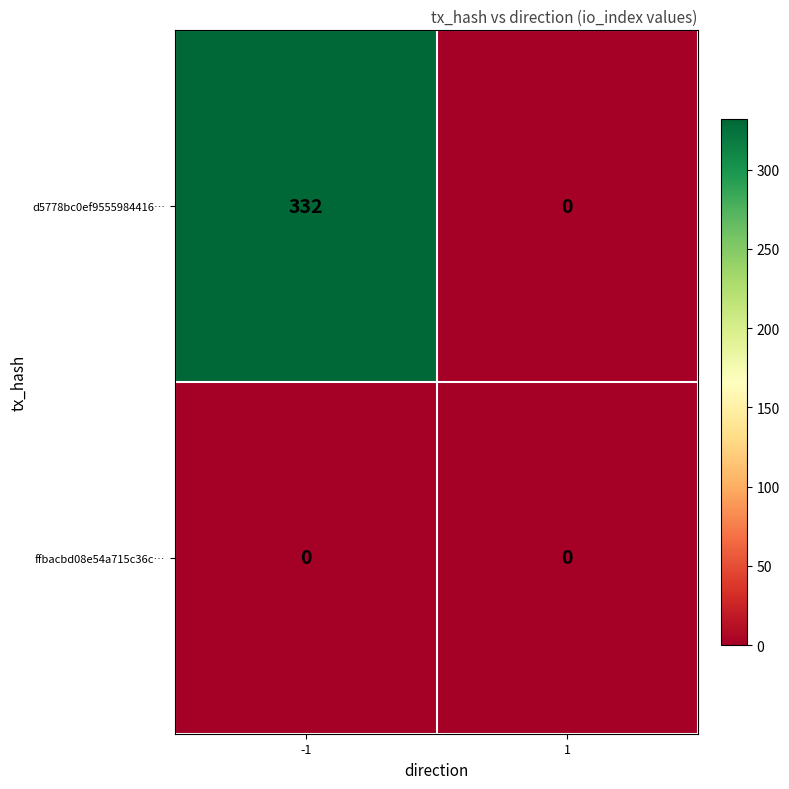

At -1, list the series in order from smallest to largest.

ffbacbd08e54a715c36c…, d5778bc0ef9555984416…